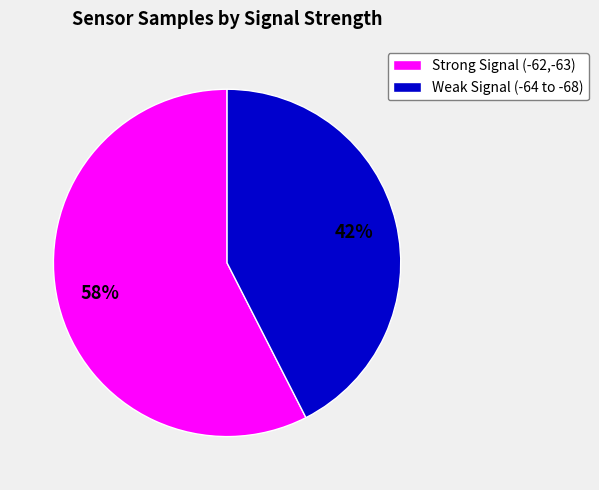

The Strong Signal (-62,-63) slice represents 71% of the pie. True or false?

False